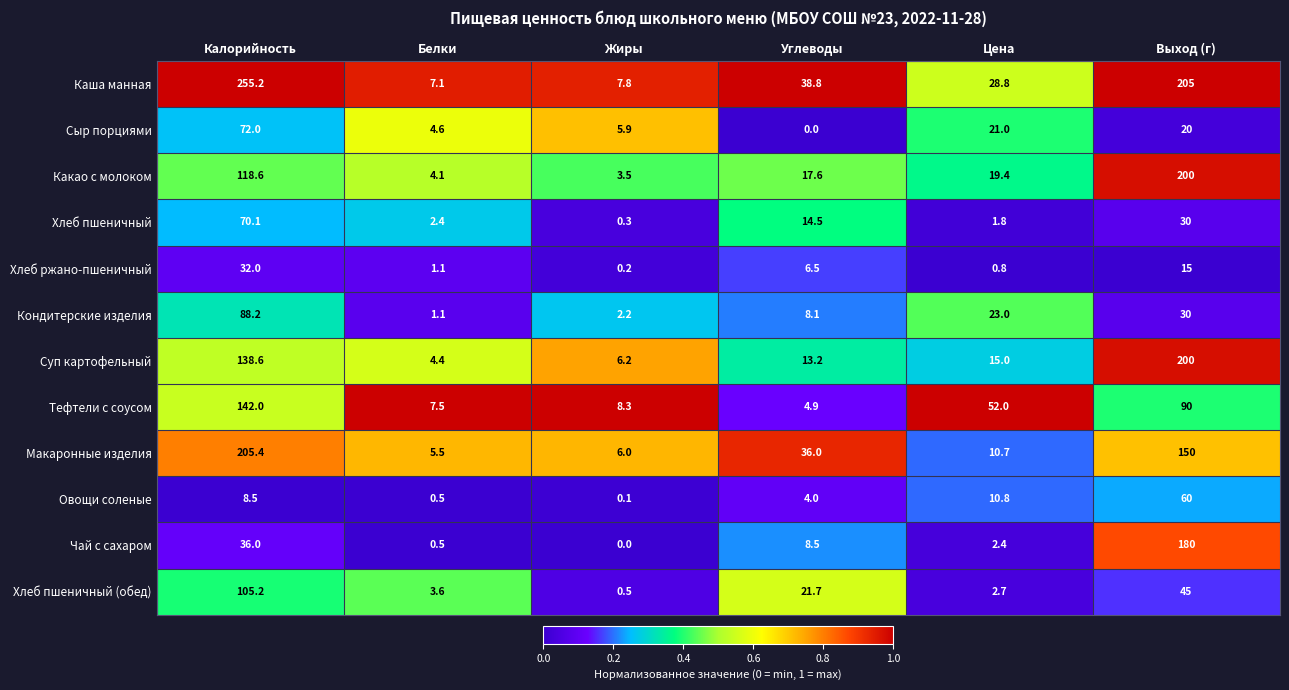

Is it true that Хлеб пшеничный equals 40.2 at Выход (г)?

False